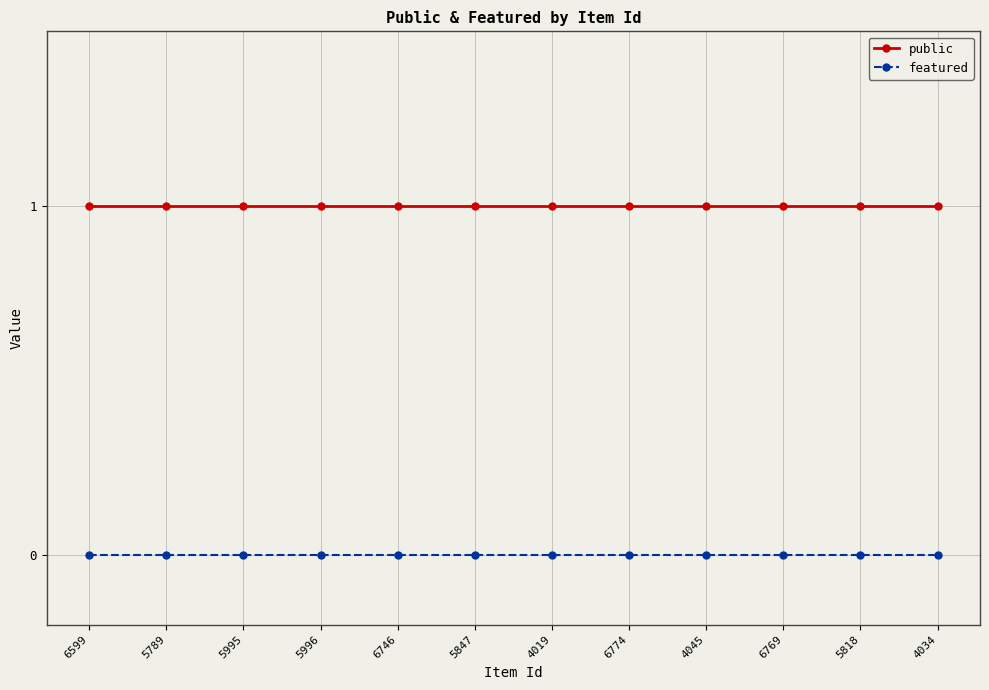

What is the sum of the public values at 5818 and 5789?

2